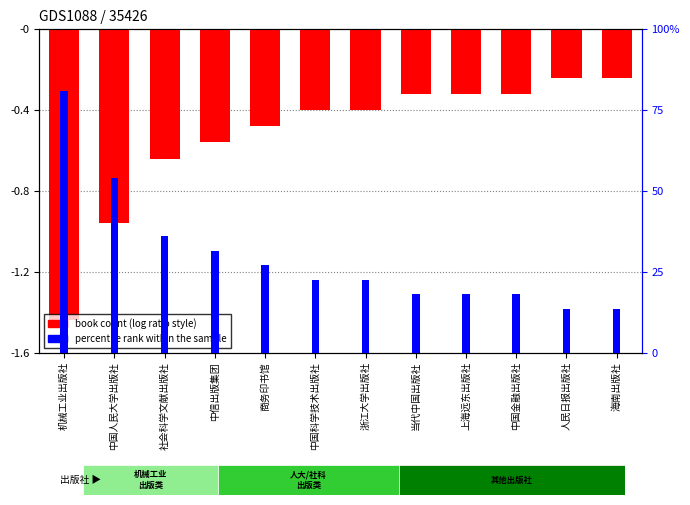

What is the sum of the values at 中国金融出版社 and 机械工业出版社?

-1.8